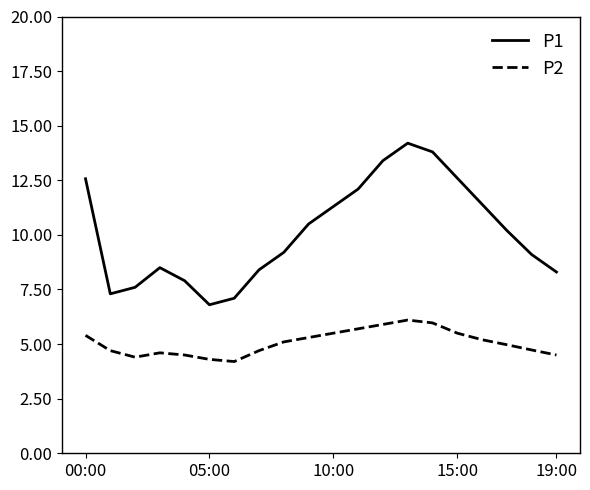

What is the difference between the maximum and minimum values in the P2 series?

1.9